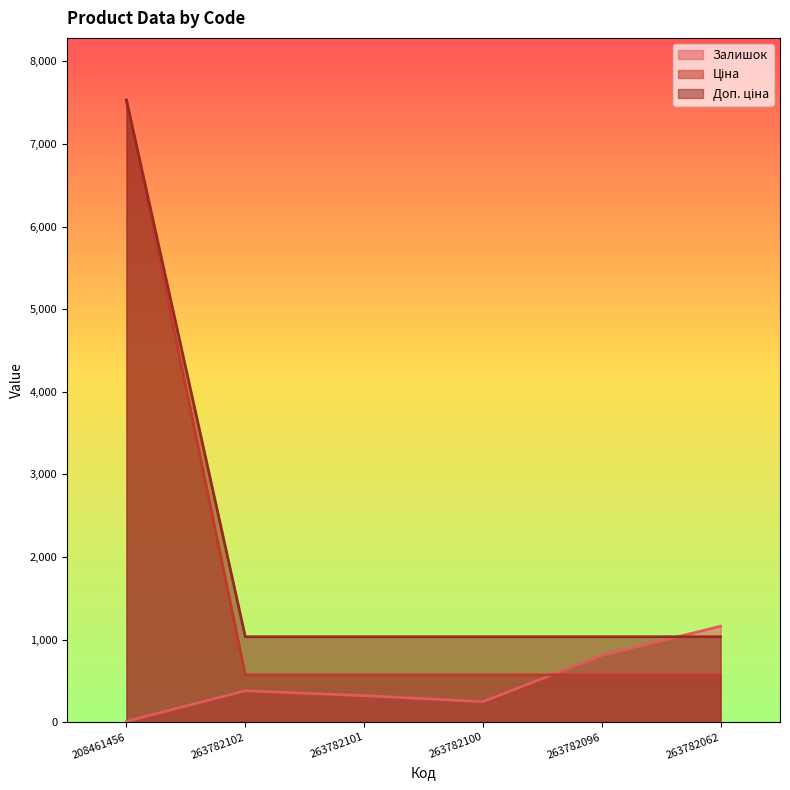

What is the average value of the Залишок series?

489.2